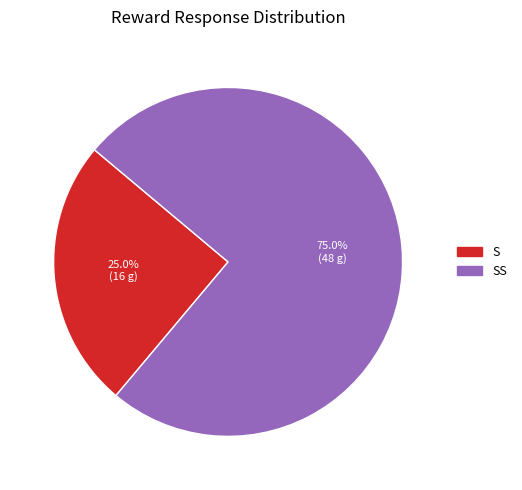

Does any single category account for the majority?

Yes